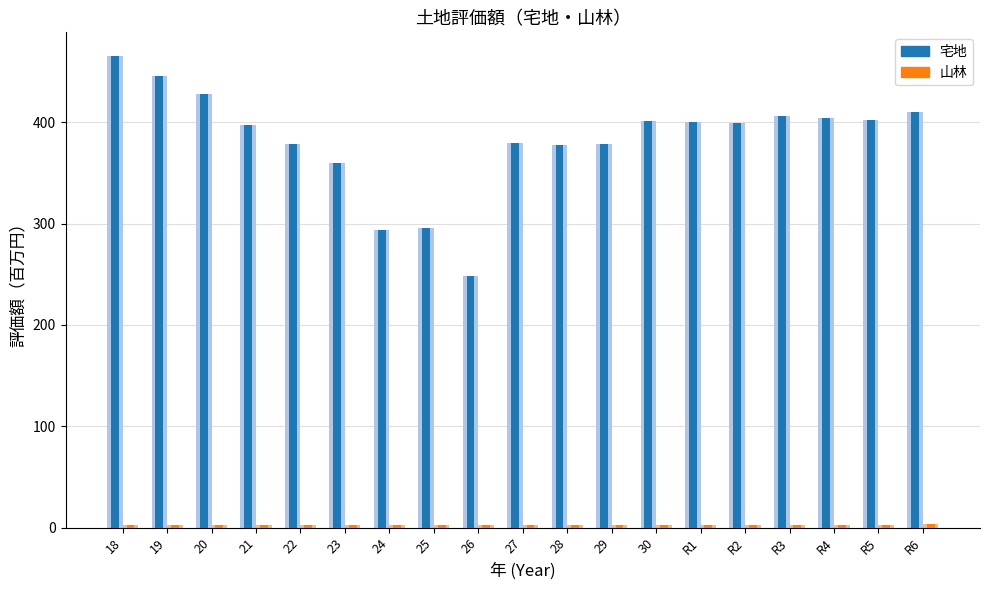

Which series has the largest range (max minus min)?

宅地